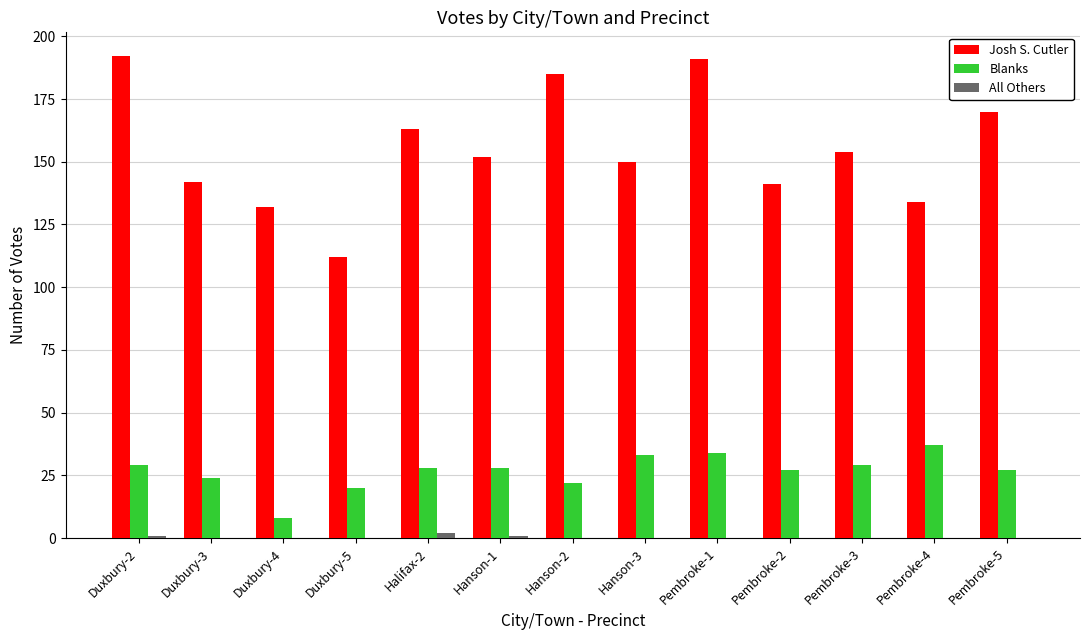

Between Duxbury-3 and Hanson-2, which series saw the biggest shift?

Josh S. Cutler